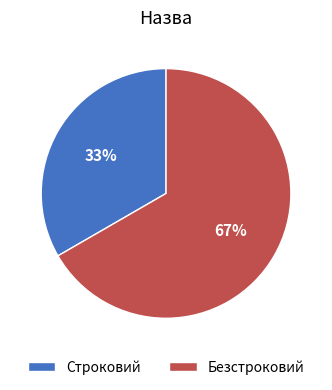

To the nearest percent, what is the combined percentage of Безстроковий and Строковий?

100%